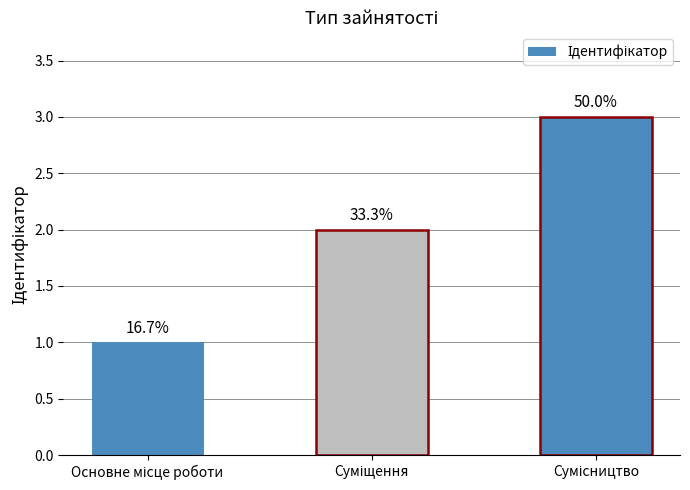

Is it true that the value at Суміщення is 2?

True